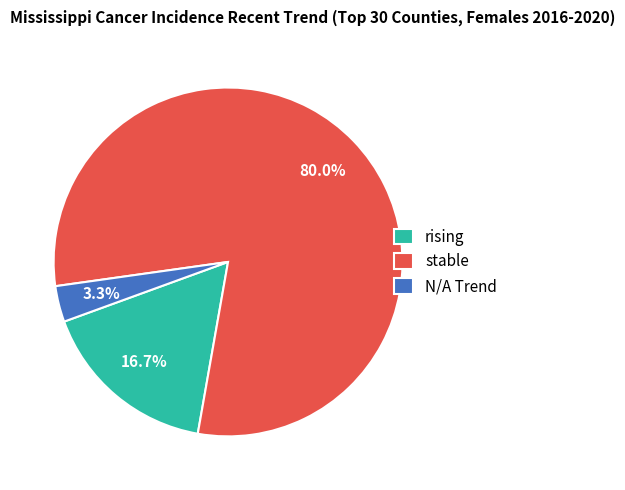

Is the sum of stable and rising greater than half?

Yes